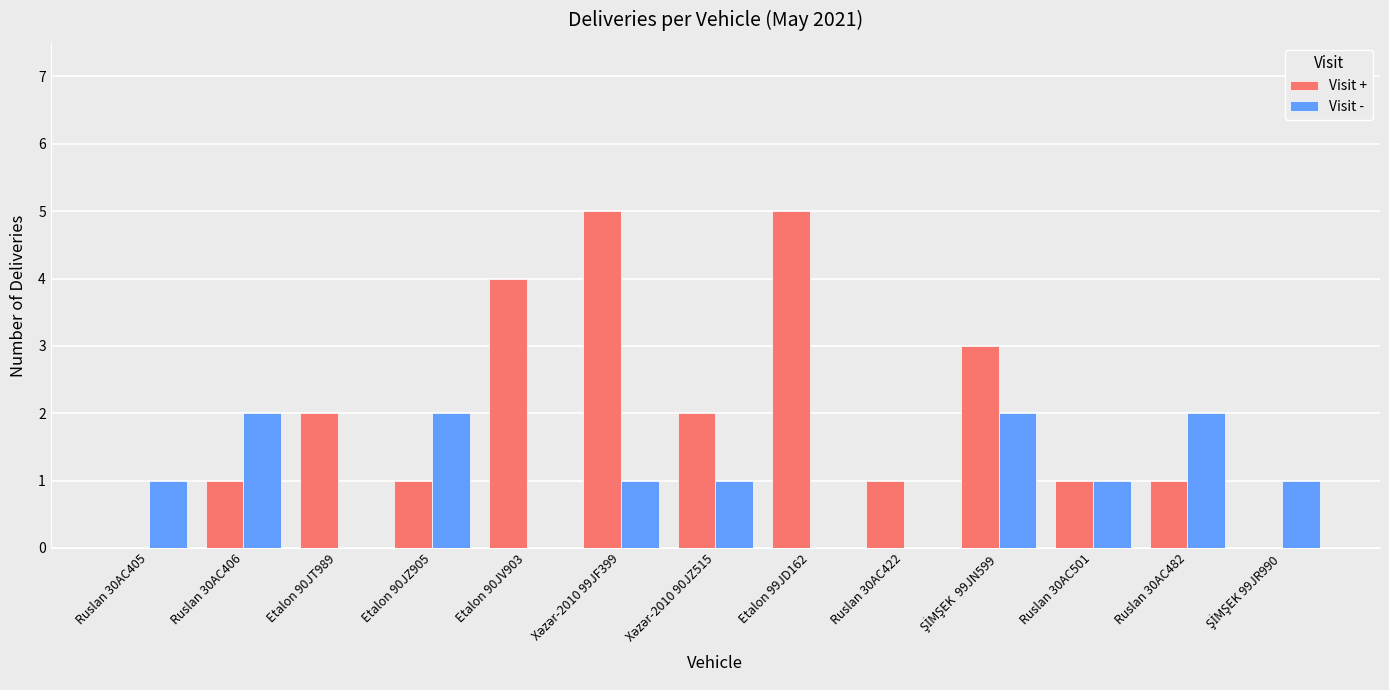

What is the sum of all Visit - values?

13